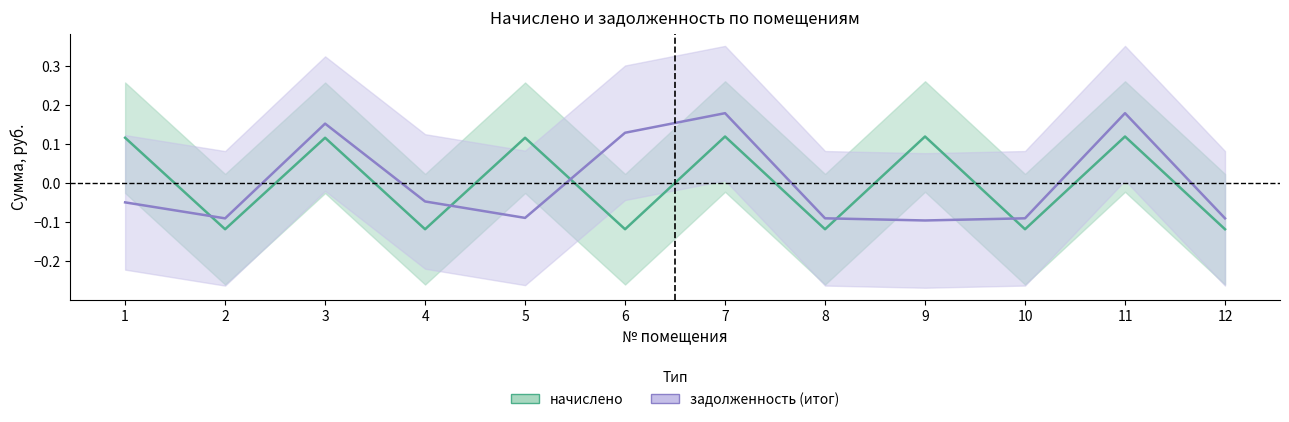

What are all the series names shown in the legend?

начислено, задолженность (итог)